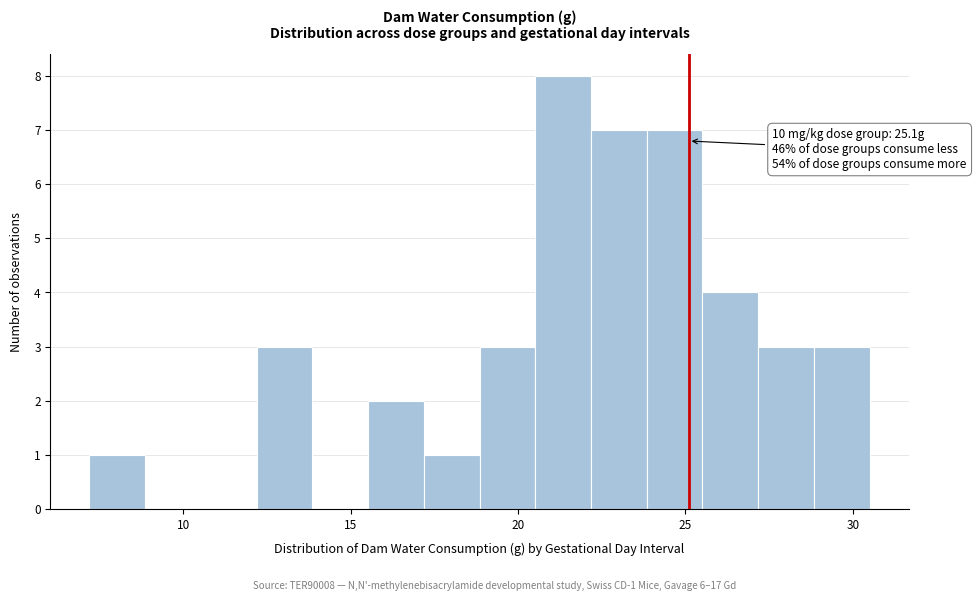

Around what value on the x-axis is the tallest bar? Give the approximate position of its centre, as read against the axis.

21.5